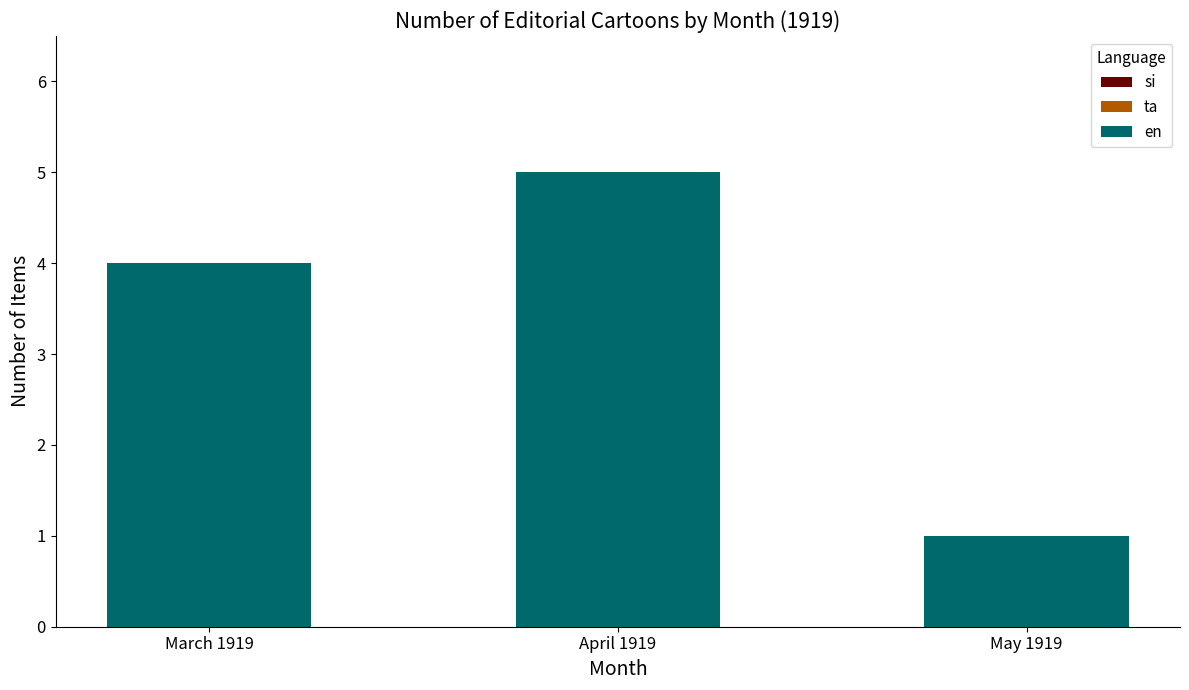

What is the change in value from March 1919 to May 1919?

-3